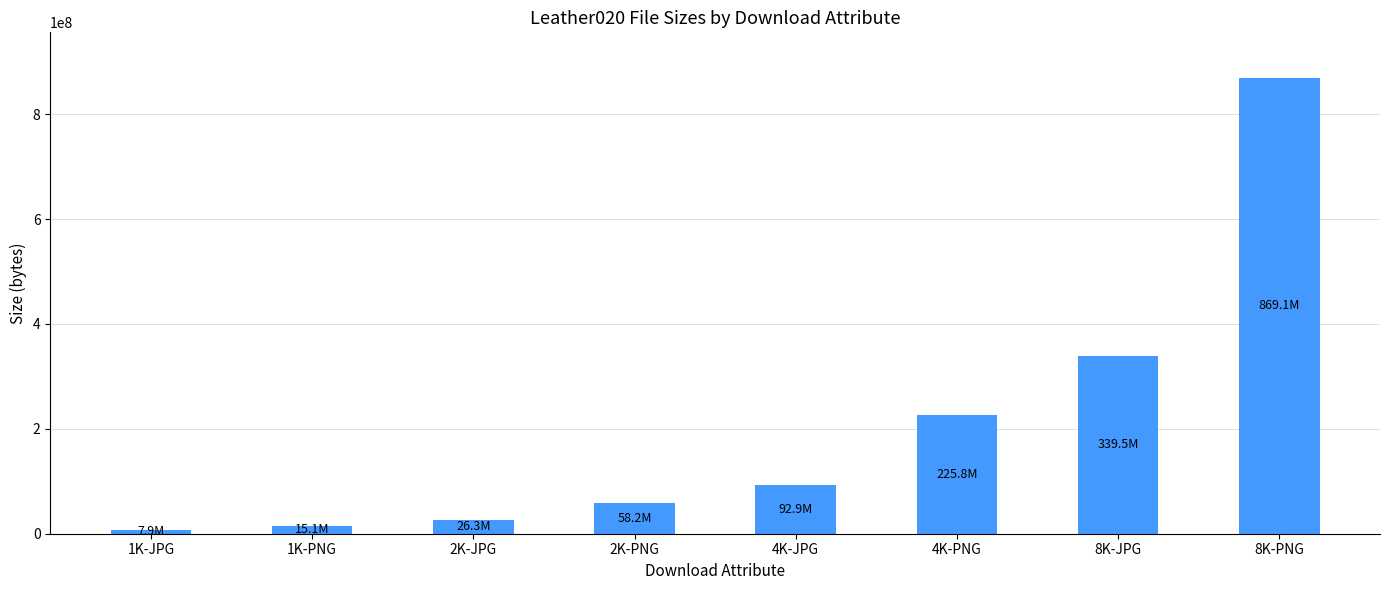

Reading left to right, extract all data points from this chart.

7869640	15136700	26306616	58192287	92936980	225760370	339451033	869109964